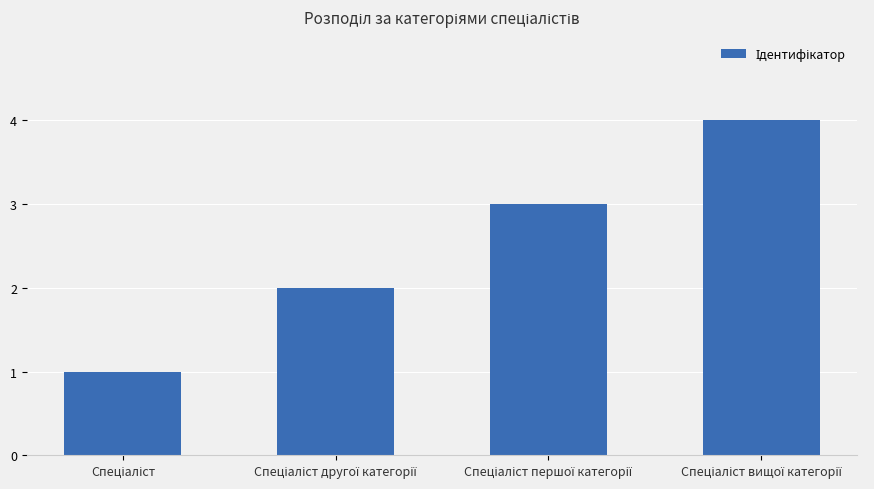

What is the sum of all values?

10